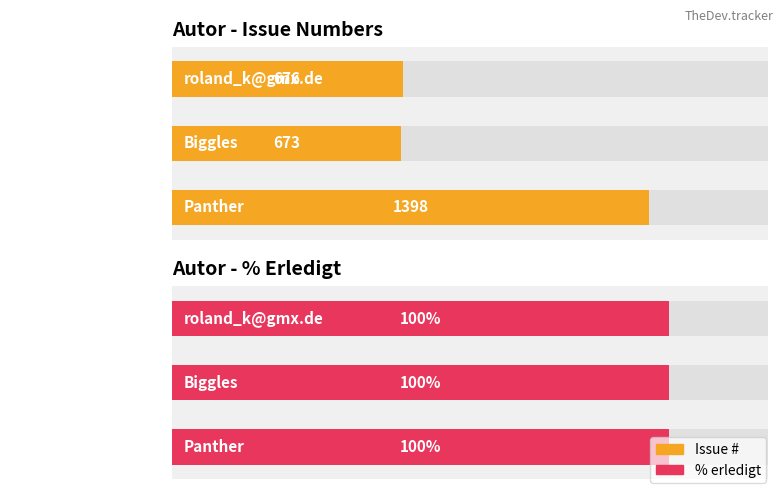

Which series has the largest range (max minus min)?

Issue #